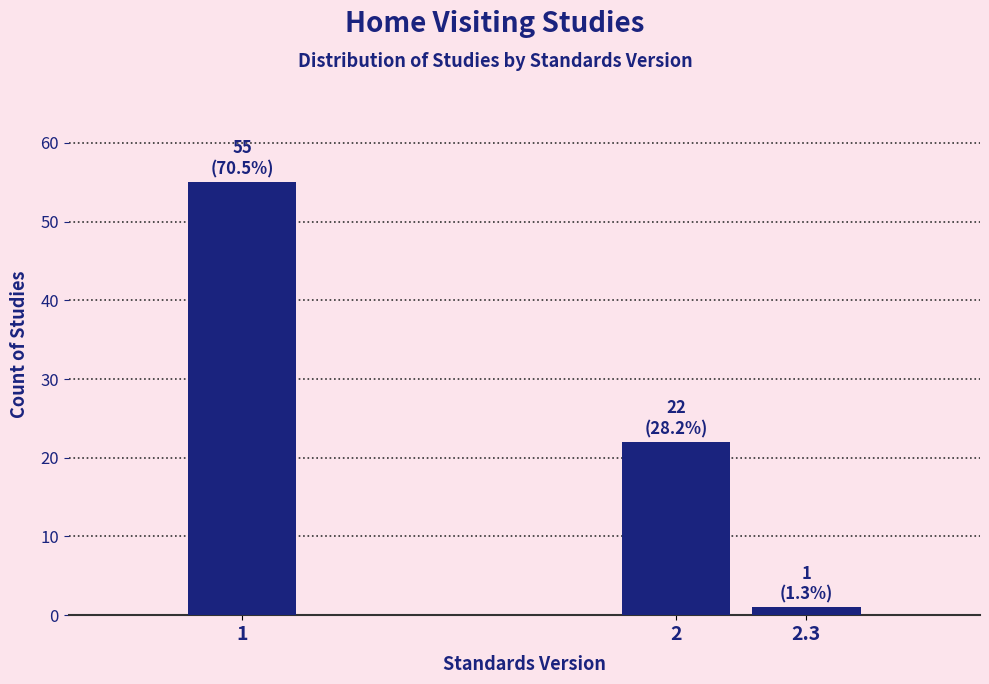

Reading left to right, what are all the values shown in this chart?

1=55	2=22	2.3=1